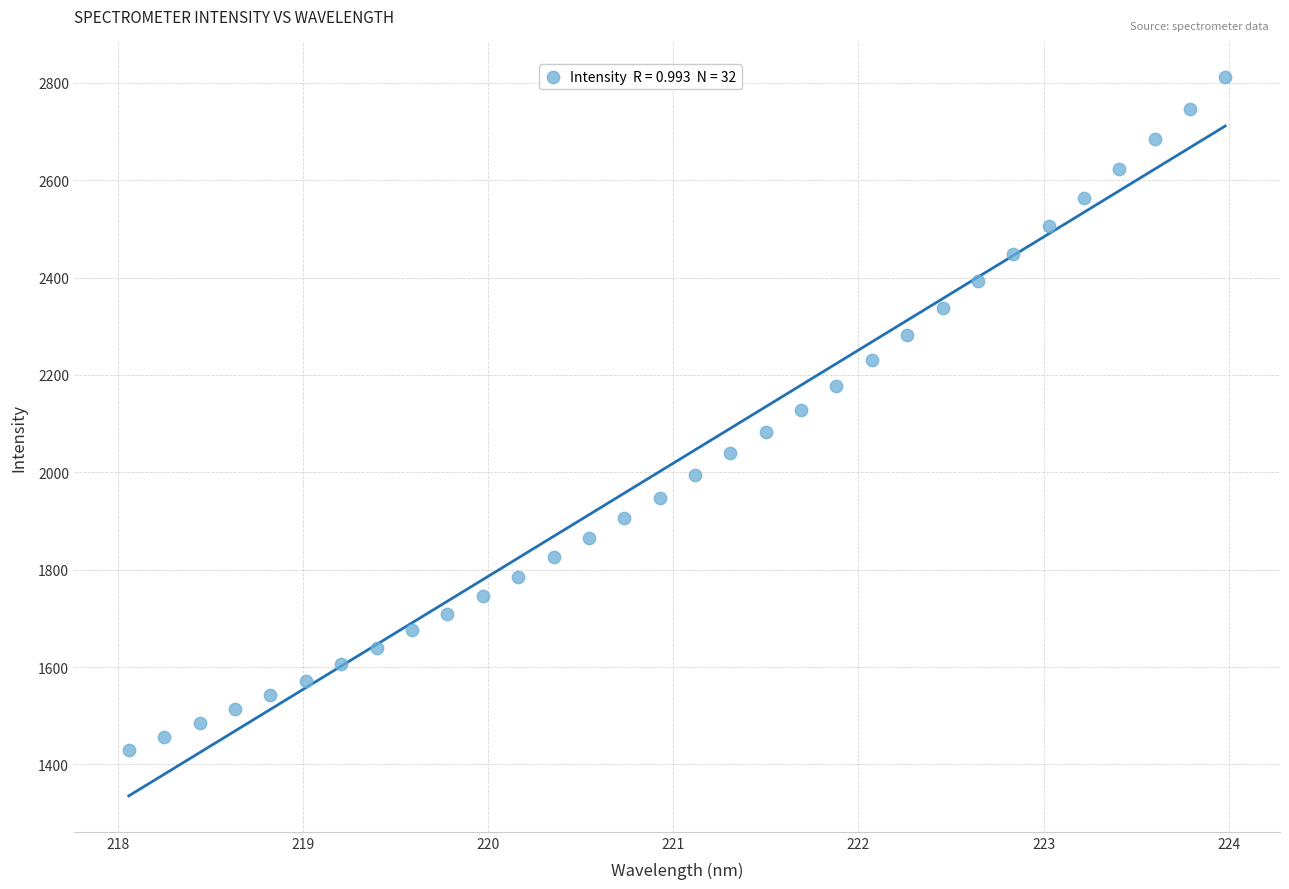

What is the range of Y values (max minus min)?

1381.4